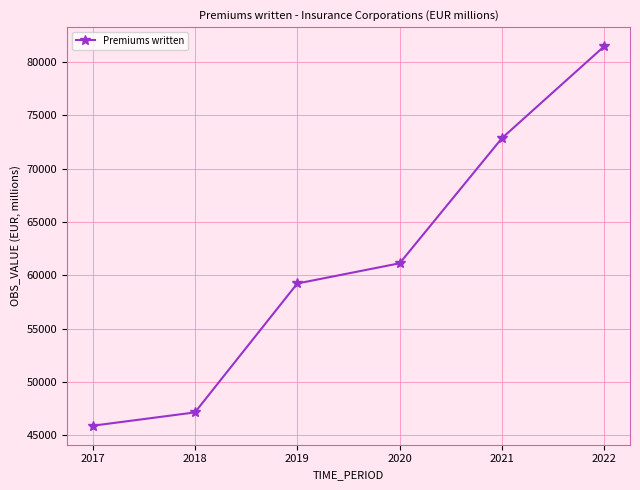

True or false: the data shows 15339.8 at 2017.

False